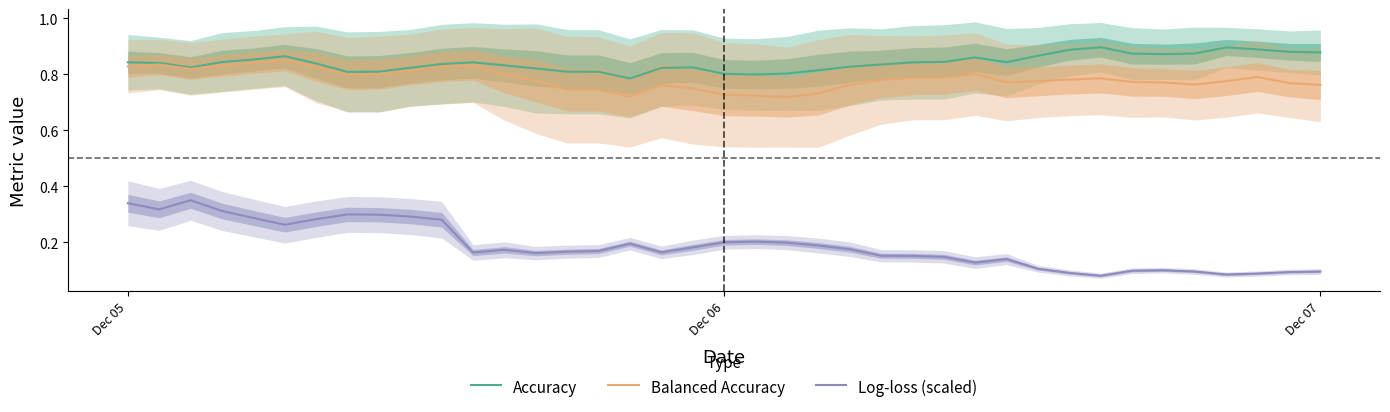

How many interior local valleys does the Accuracy series have?

6